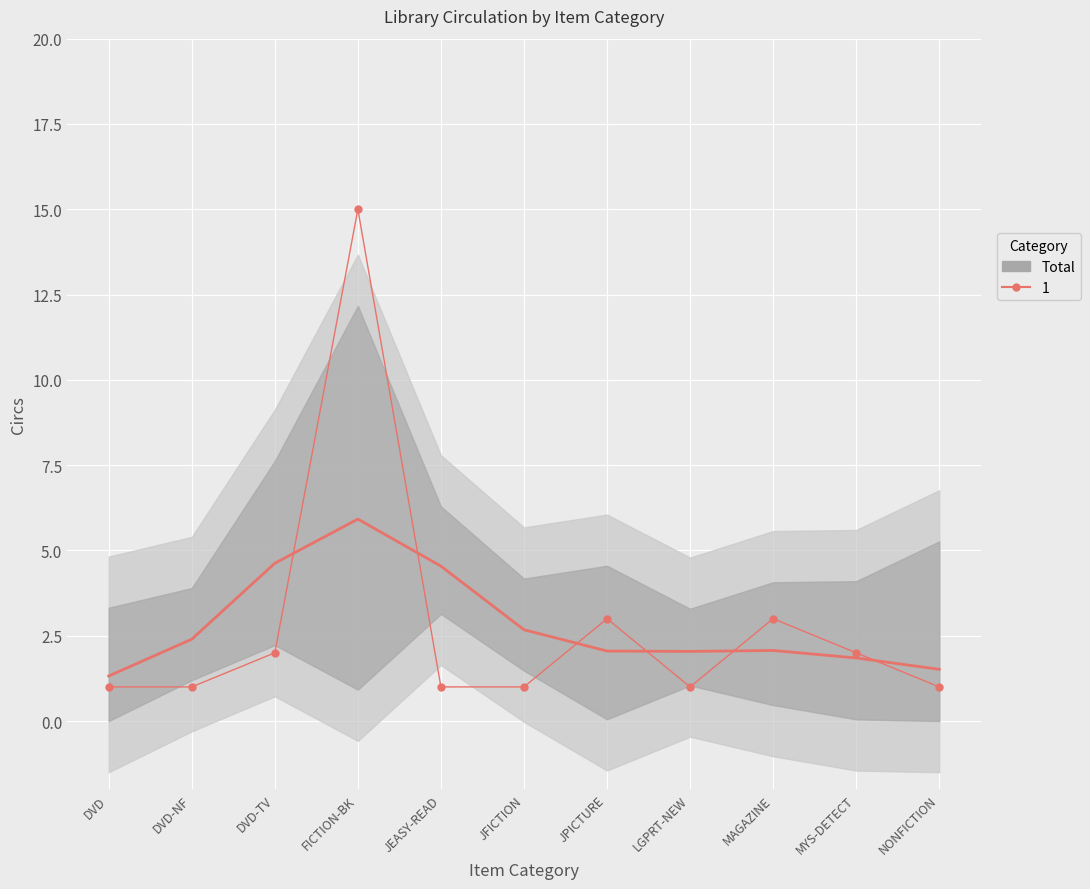

List the labels in order of value, smallest first.

DVD, DVD-NF, JEASY-READ, JFICTION, LGPRT-NEW, NONFICTION, DVD-TV, MYS-DETECT, JPICTURE, MAGAZINE, FICTION-BK